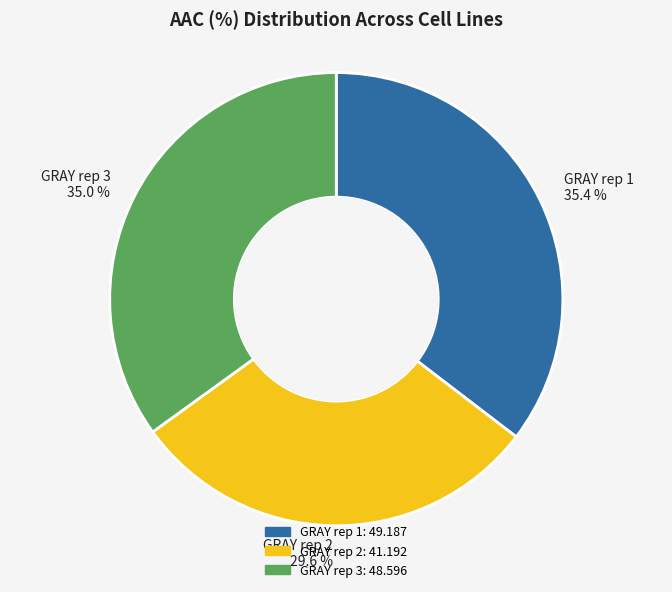

How much of the chart is everything except GRAY rep 3?

65.0%